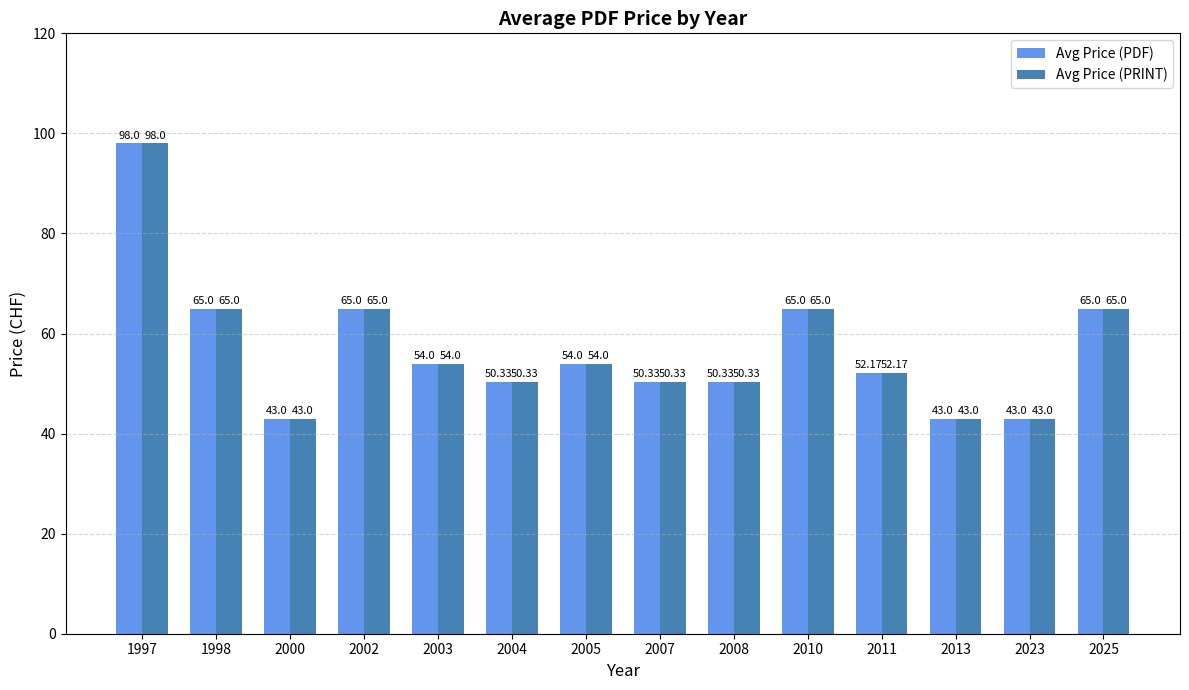

Is it true that Avg Price (PDF) equals 65.0 at 2025?

True